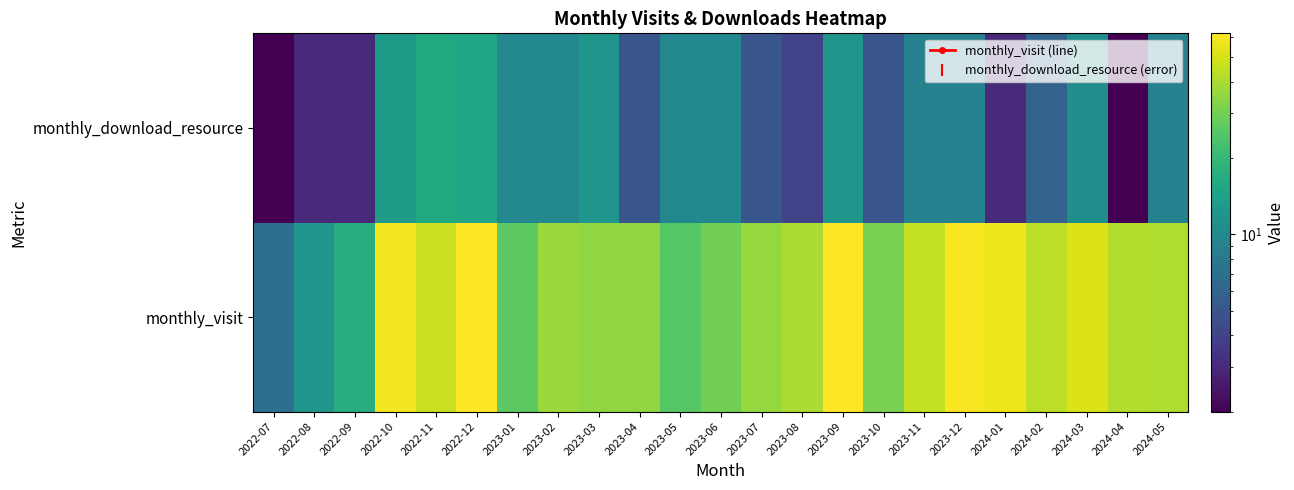

Rank the categories by monthly_visit value from highest to lowest.

2022-12, 2023-09, 2023-12, 2022-10, 2024-01, 2024-03, 2022-11, 2023-11, 2024-02, 2024-04, 2024-05, 2023-08, 2023-02, 2023-07, 2023-03, 2023-04, 2023-10, 2023-06, 2023-01, 2023-05, 2022-09, 2022-08, 2022-07